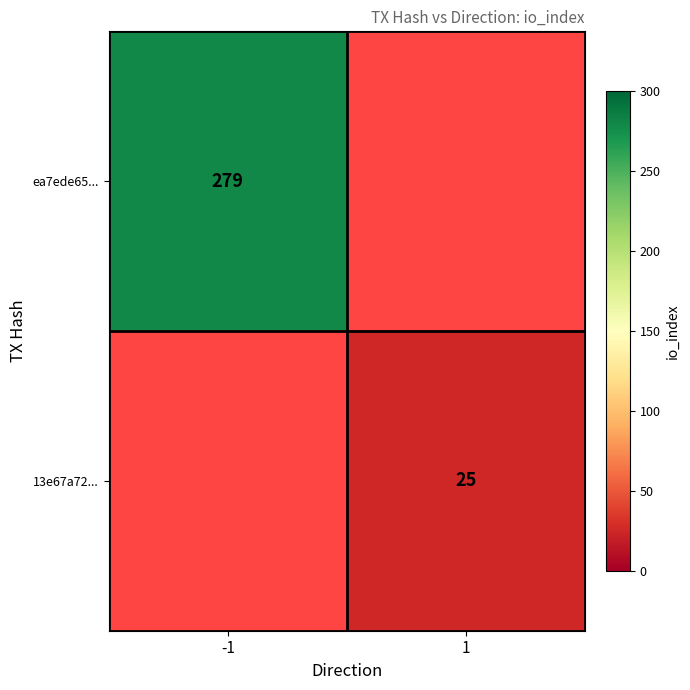

Is it true that 13e67a72... equals 25 at 1?

True